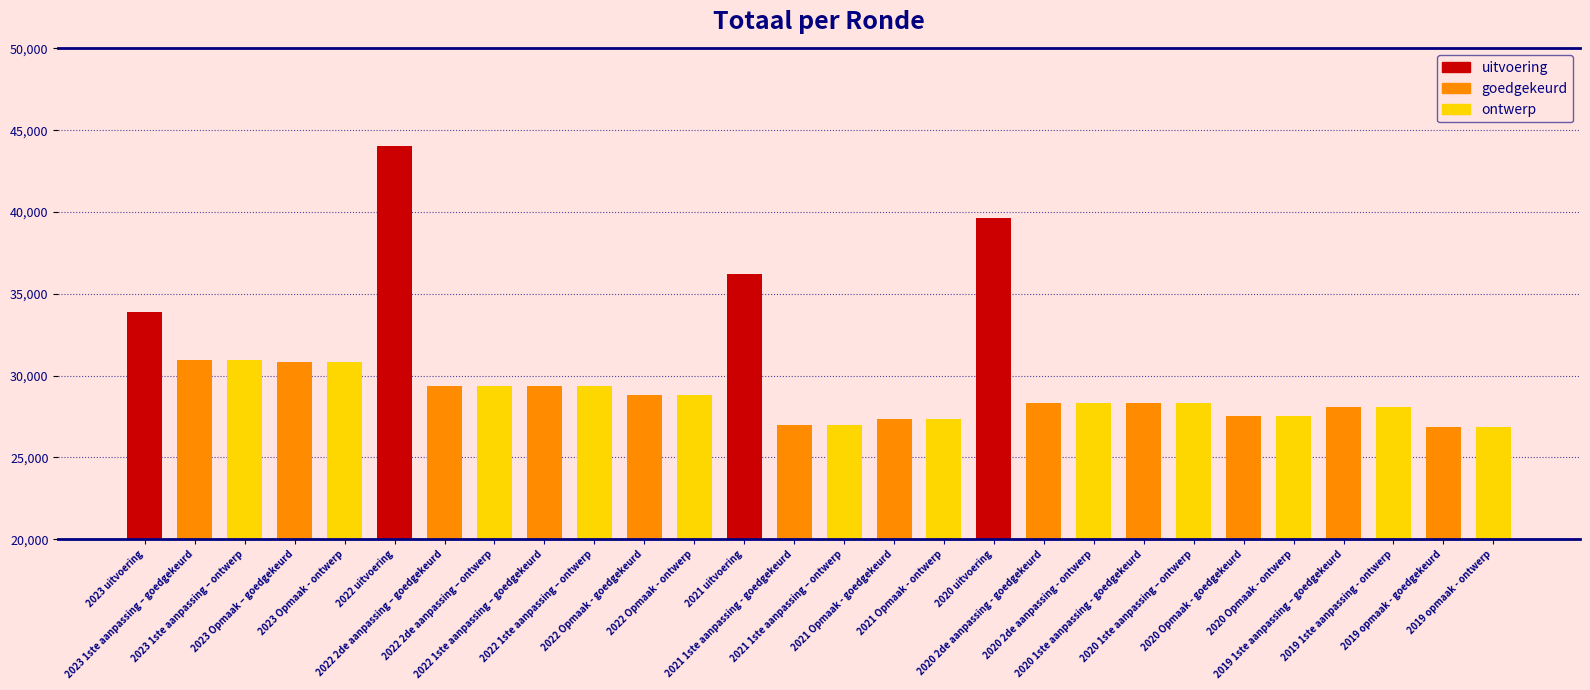

What value does the data have at 2022 2de aanpassing – ontwerp, to the nearest 10?

29370